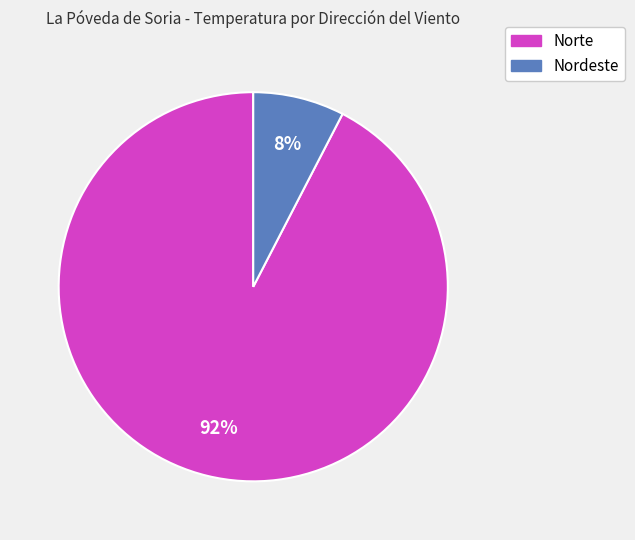

Is there a majority slice in this chart?

Yes